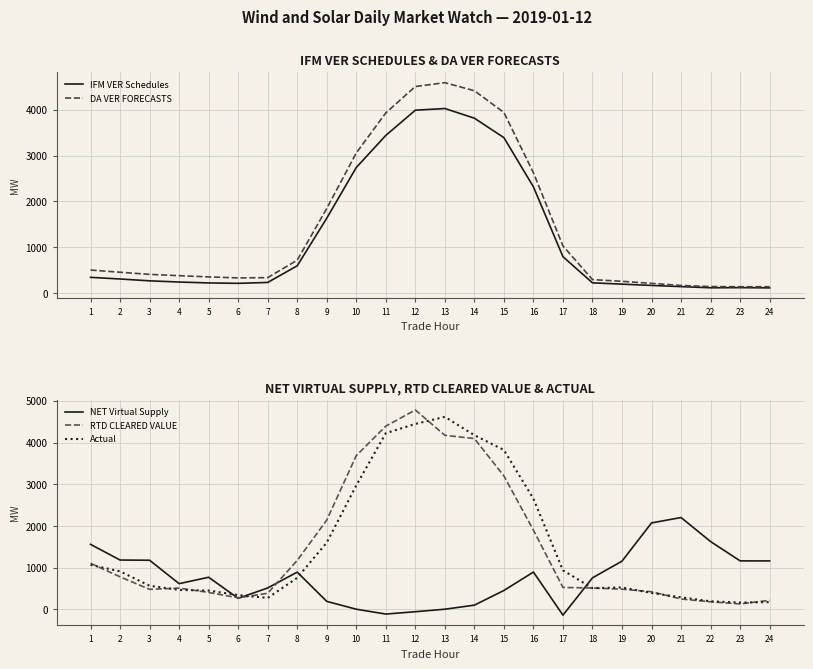

At which category is the sum across all series the highest?

12